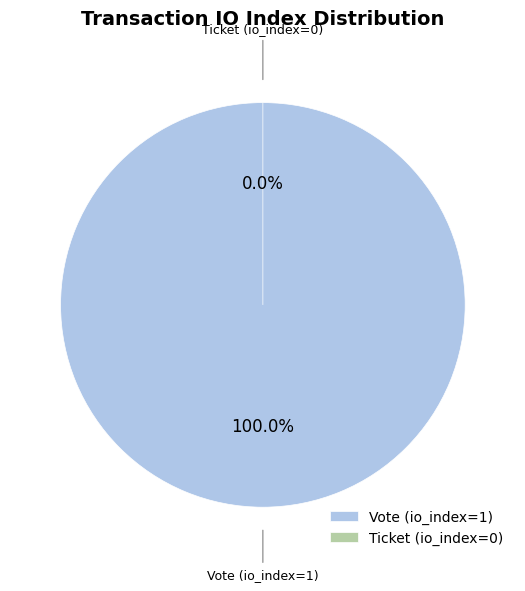

What percentage do Ticket (io_index=0) and Vote (io_index=1) together represent?

100.0%